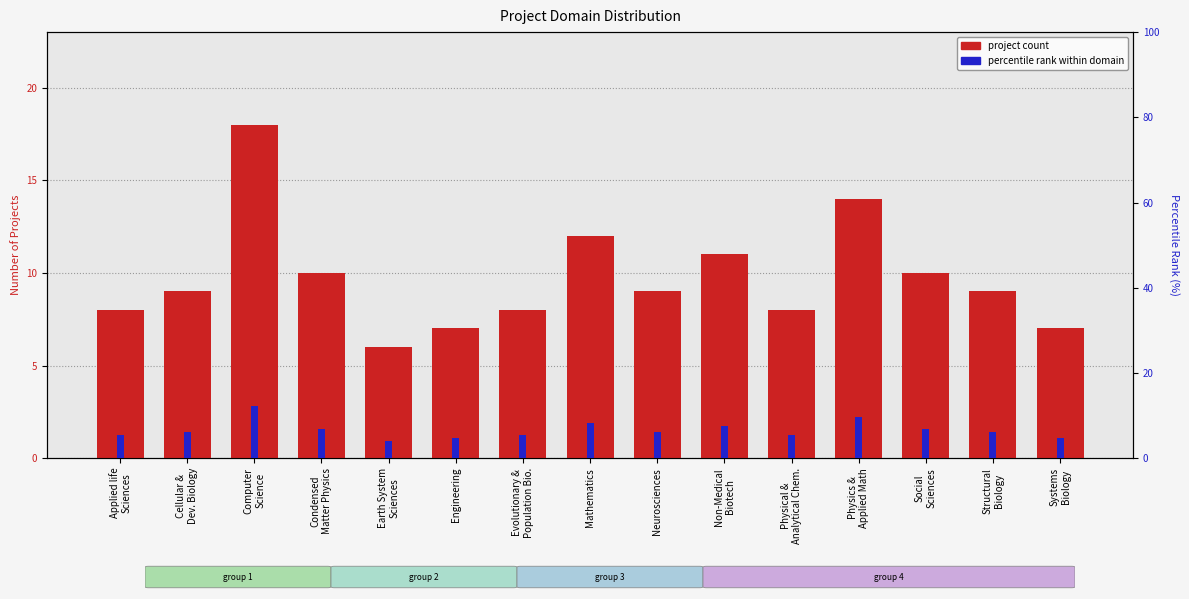

What is the label of the 3rd bar from the left?

Computer
Science